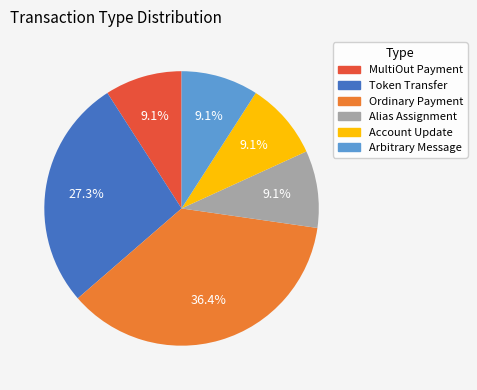

What is the largest slice in the pie chart?

Ordinary Payment